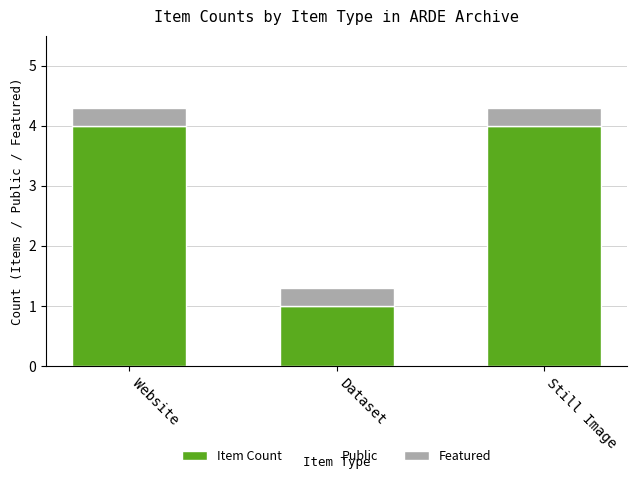

What is the minimum value for Item Count?

1.0